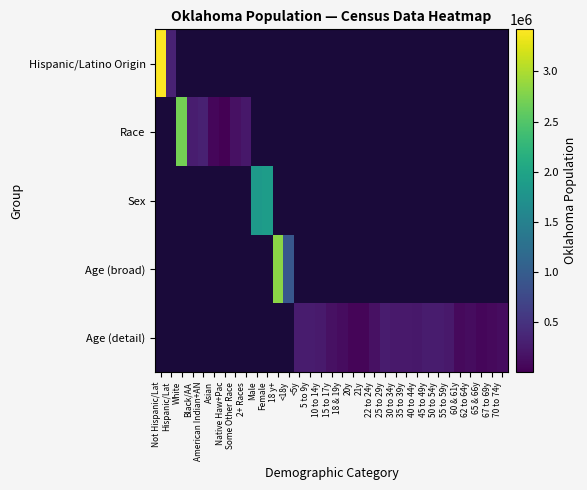

Count the number of categories in the chart.

33